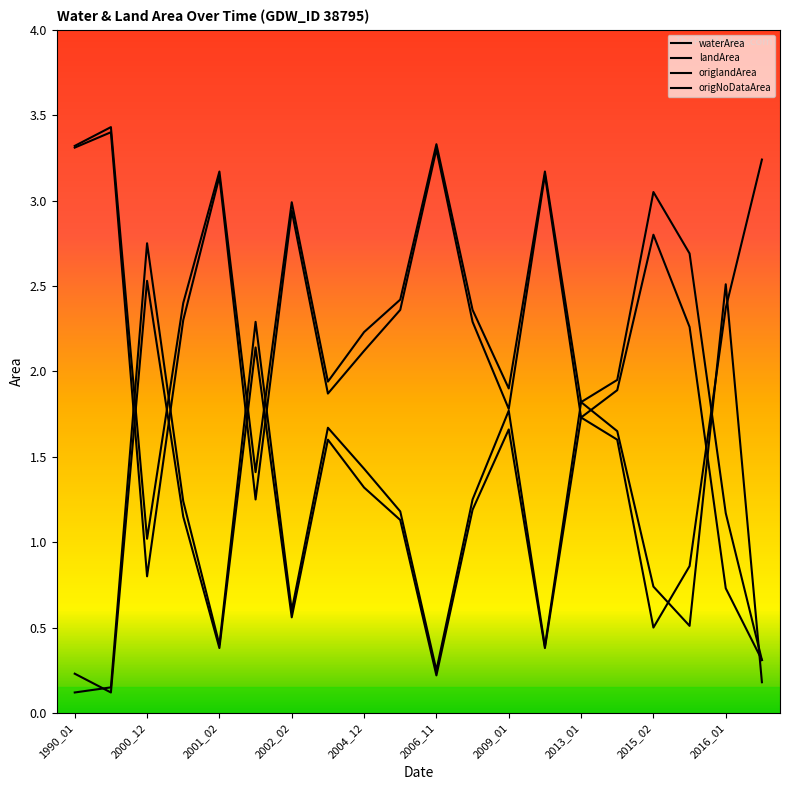

Does the chart have visible grid lines?

No